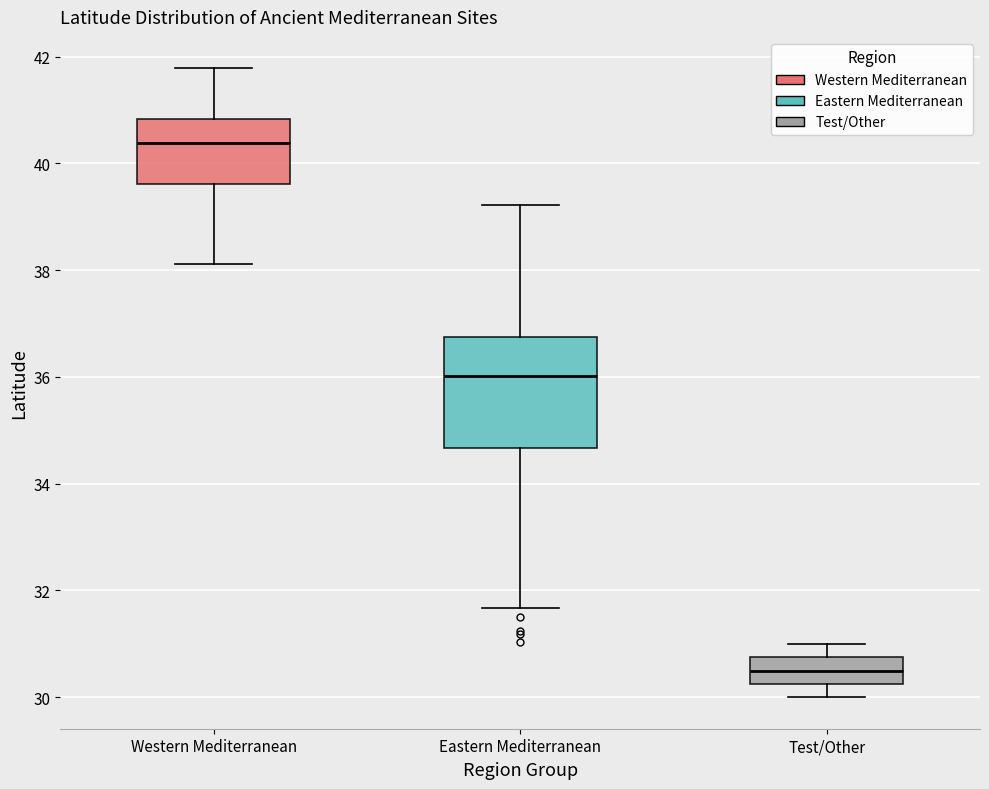

Comparing the boxes themselves (not the whiskers), which one is the tallest?

Eastern Mediterranean